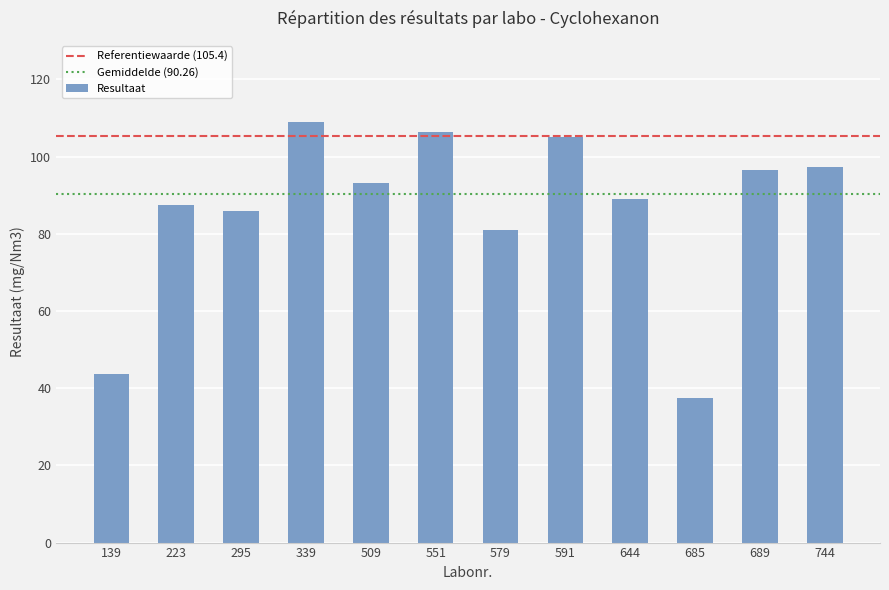

What is the difference between the maximum and second lowest values?

65.2